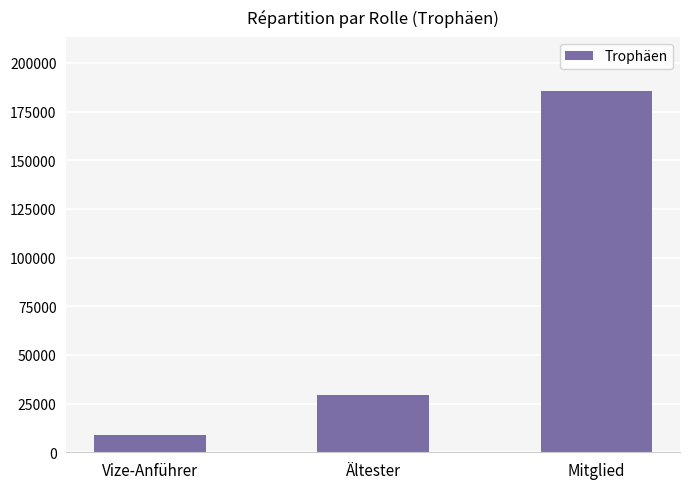

How many values are below 29651?

1